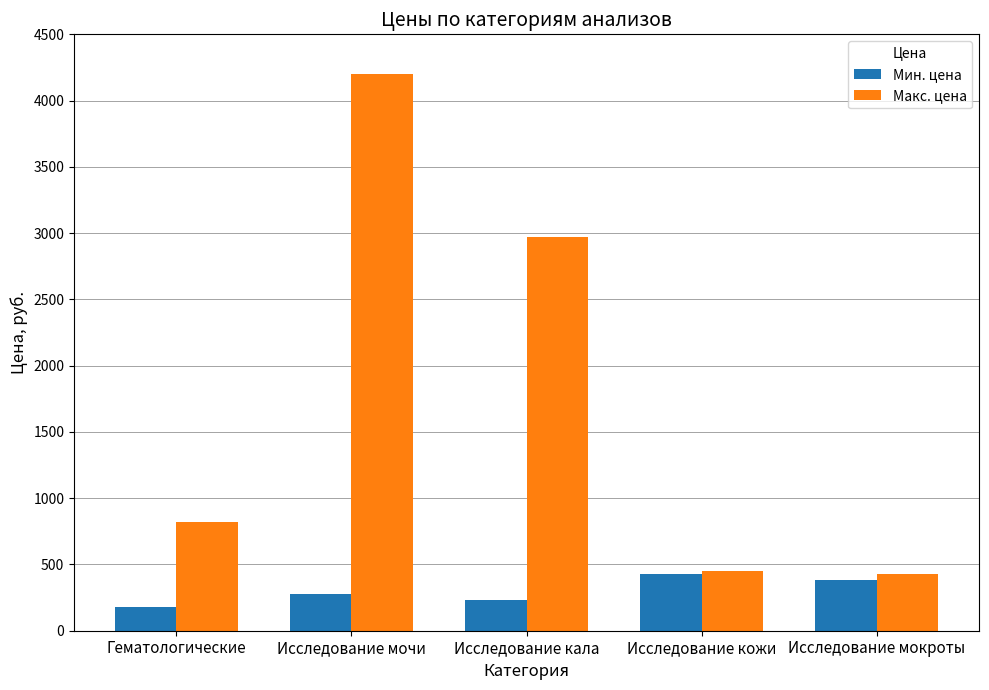

What is the highest value of the Макс. цена series?

4200